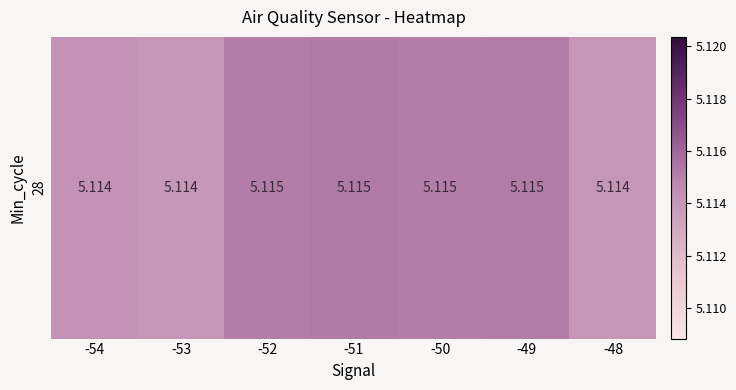

Reading right to left, extract all data points from this chart.

5.1	5.1	5.1	5.1	5.1	5.1	5.1